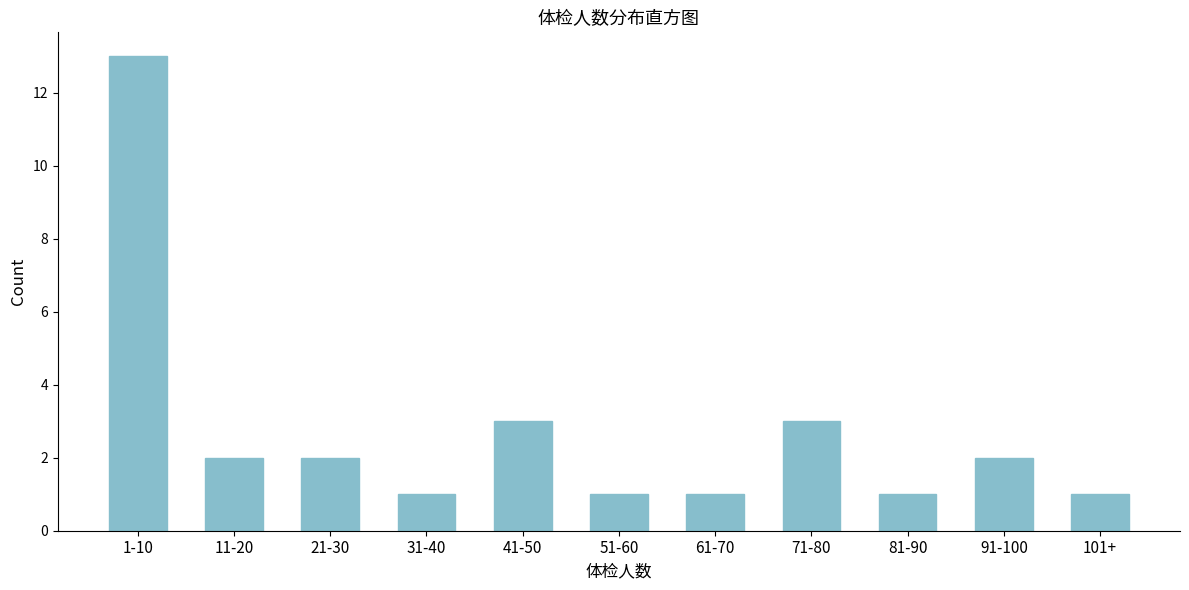

Reading left to right, extract all data points from this chart.

13	2	2	1	3	1	1	3	1	2	1